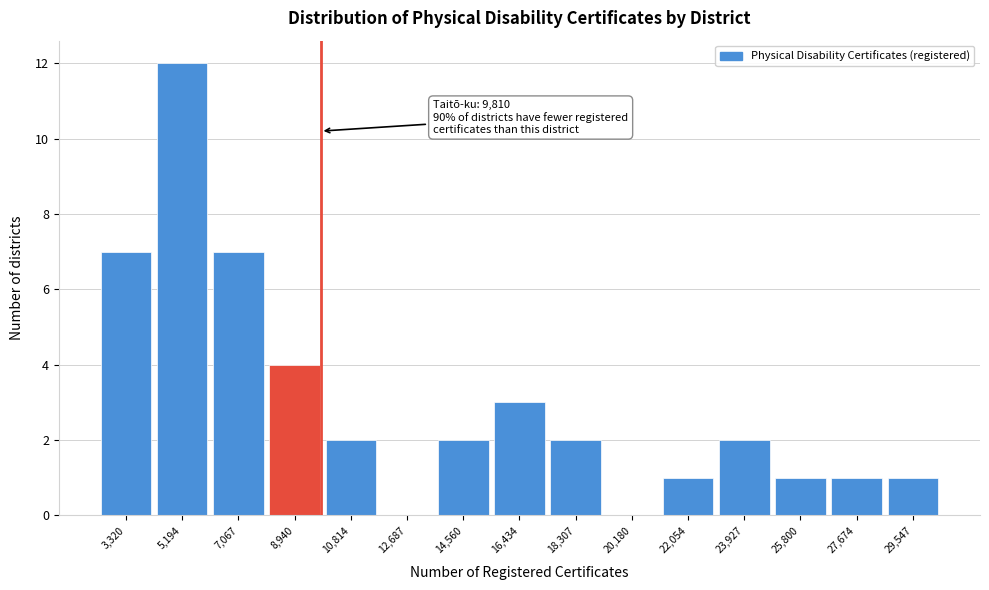

Which range on the x-axis has the tallest bar?

4200 to 6200